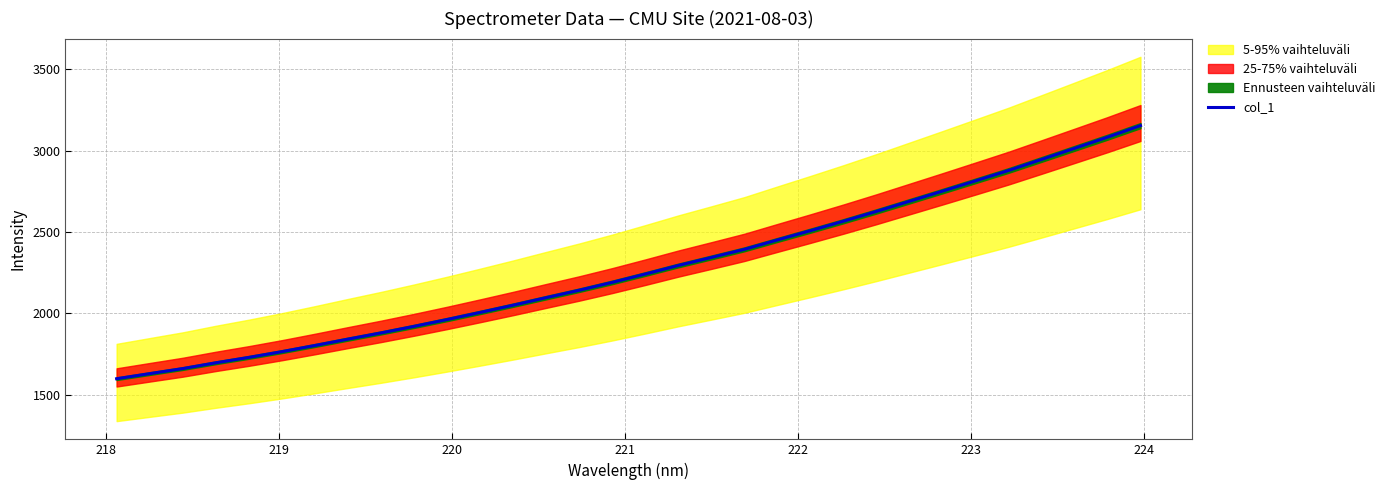

Is this an area chart (filled region under the line)?

No